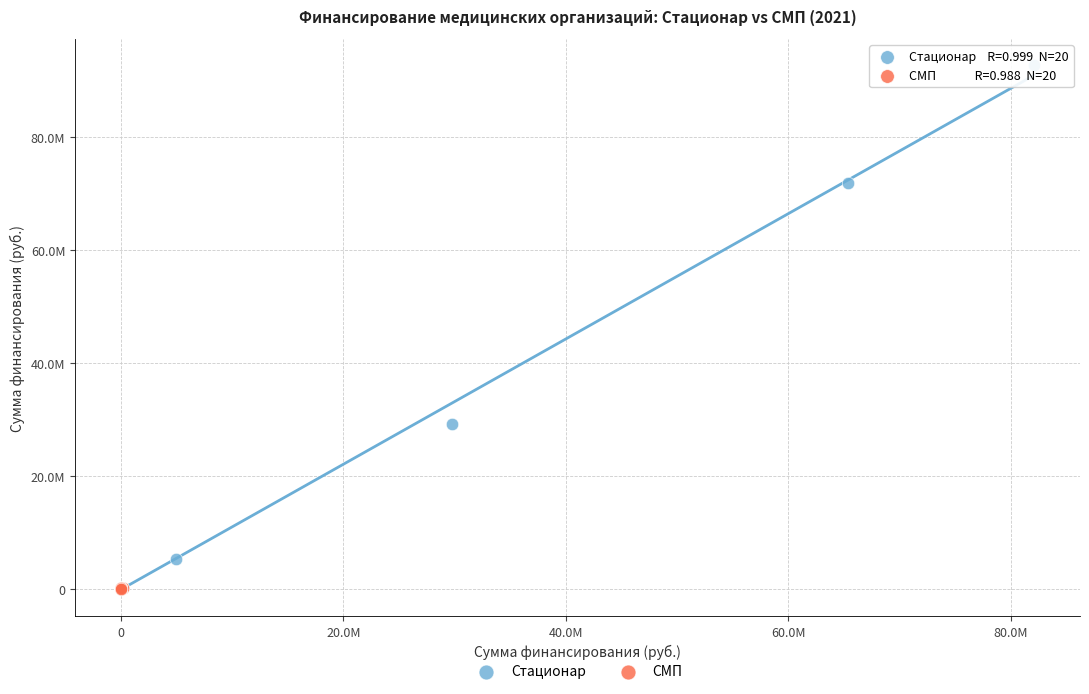

What are all the series names shown in the legend?

Стационар, СМП